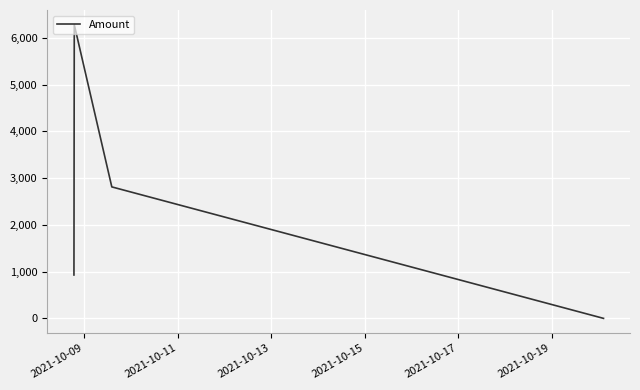

What is the greatest value displayed?

6282.0